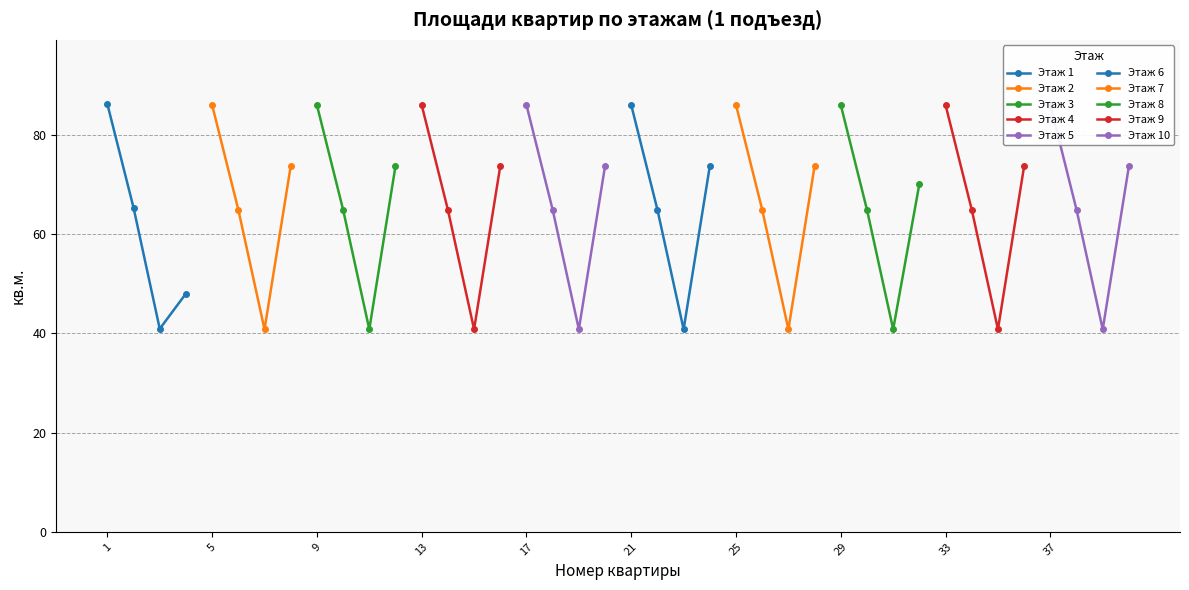

How many data points in Номер квартиры are above 21?

19